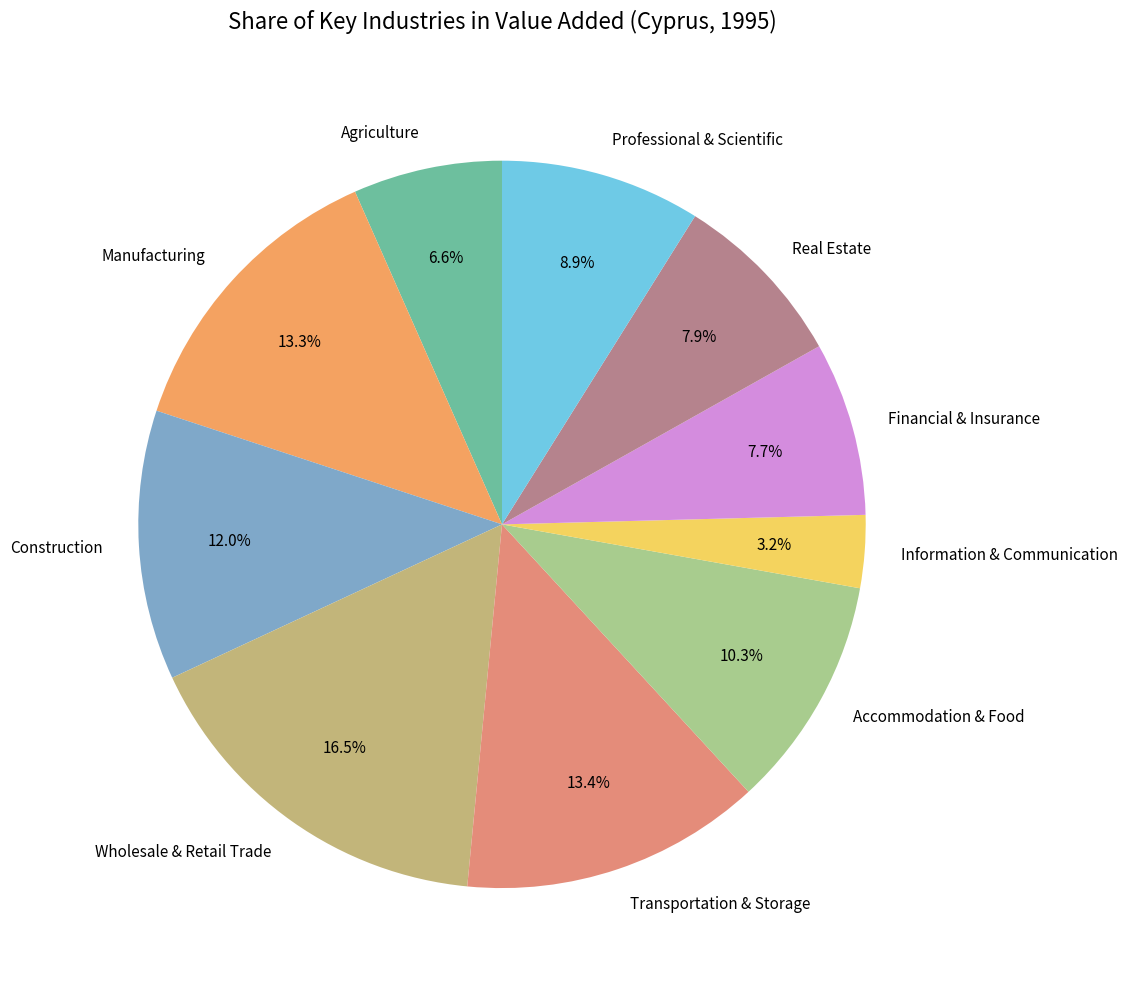

Approximately how many times larger is the value at Construction compared to Financial & Insurance?

1.6